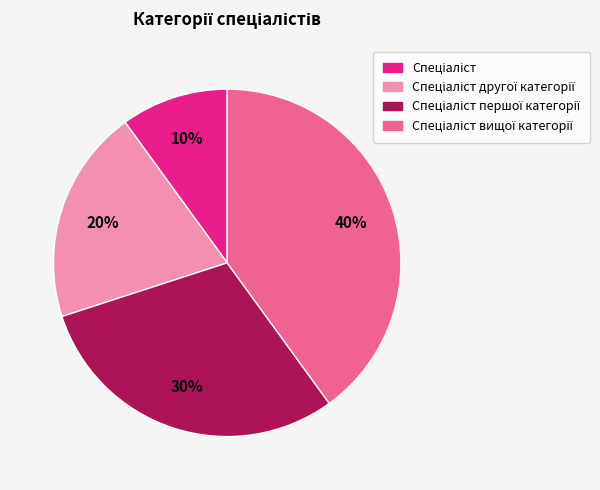

To the nearest percent, what is the average slice percentage?

25%